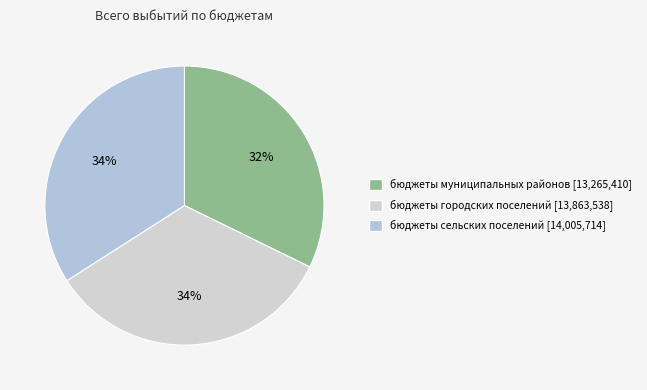

How many segments does this pie chart have?

3